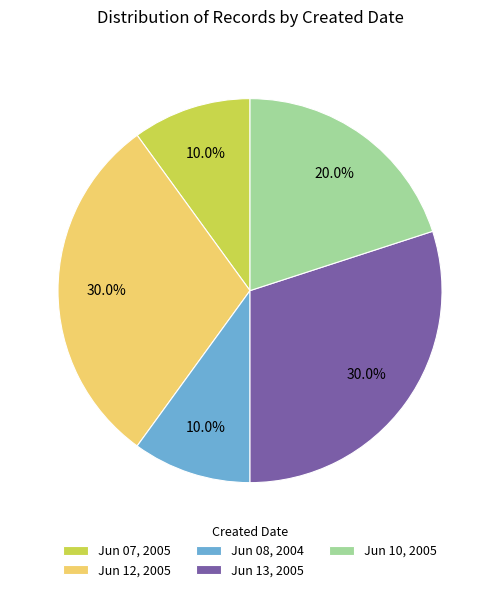

Between Jun 12, 2005 and Jun 07, 2005, which is larger?

Jun 12, 2005